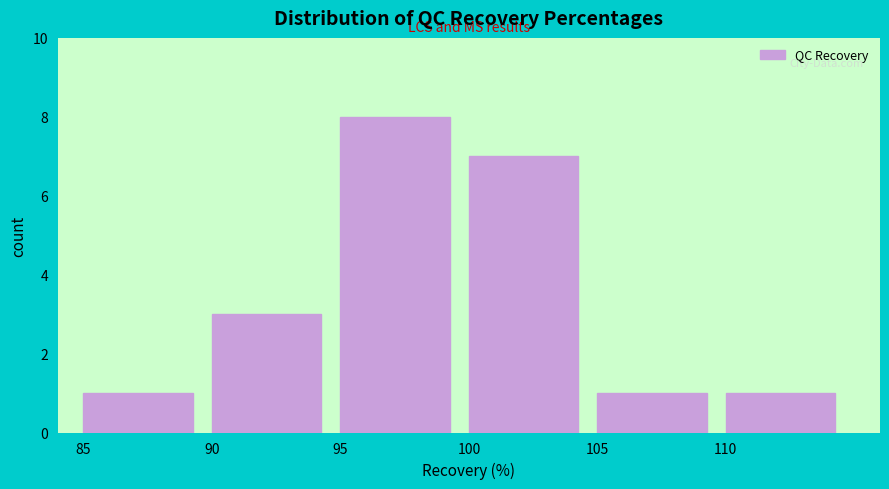

Reading left to right, transcribe this chart: for each bar, give the range it covers on the x-axis and its height. The values are not printed on the chart, so give them approximately, as read against the axis.

85 to 90: 1
90 to 95: 3
95 to 100: 8
100 to 105: 7
105 to 110: 1
110 to 115: 1